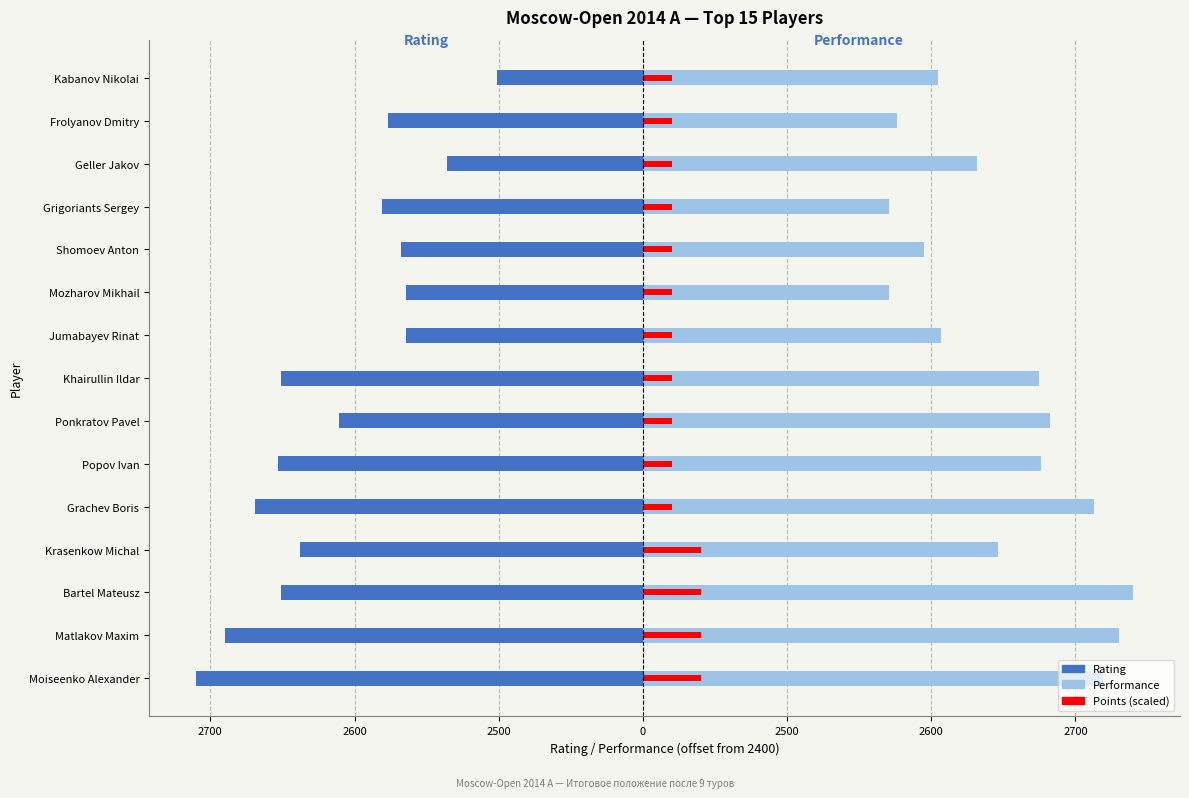

Read the Rating value at Kabanov Nikolai.

-101